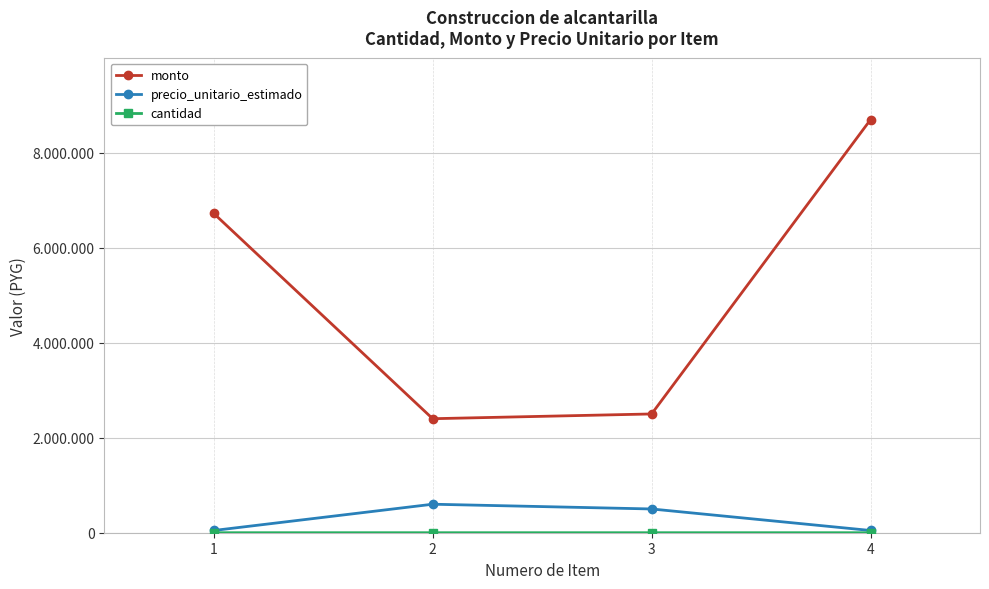

Where is precio_unitario_estimado nearest to the value 323500?

3